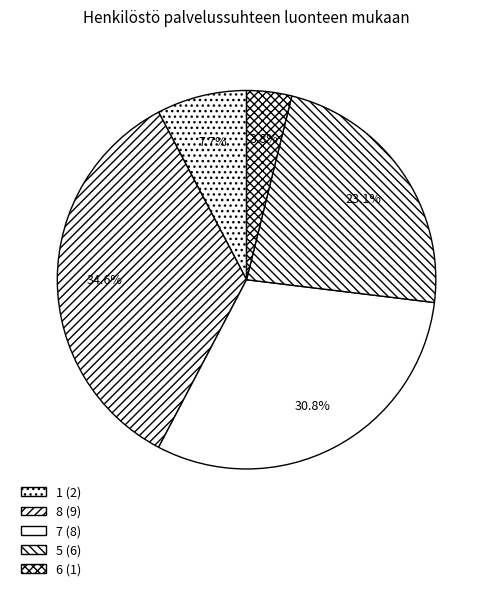

How many segments does this pie chart have?

5